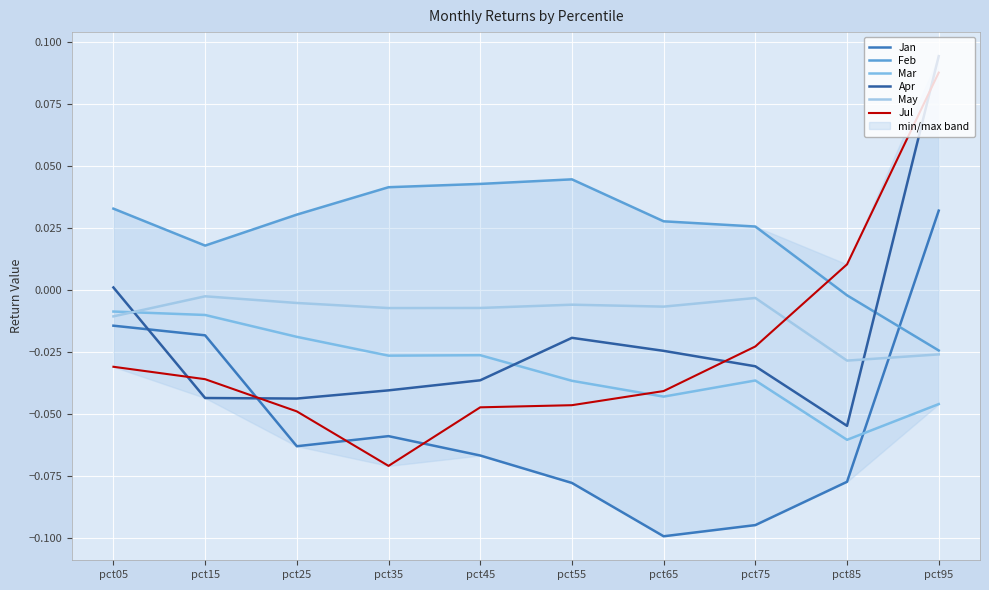

What are all the series names shown in the legend?

Jan, Feb, Mar, Apr, May, Jul